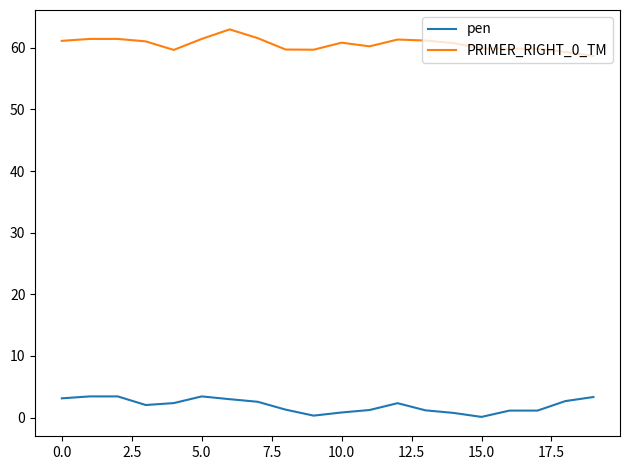

Which series has the largest total across all categories?

PRIMER_RIGHT_0_TM